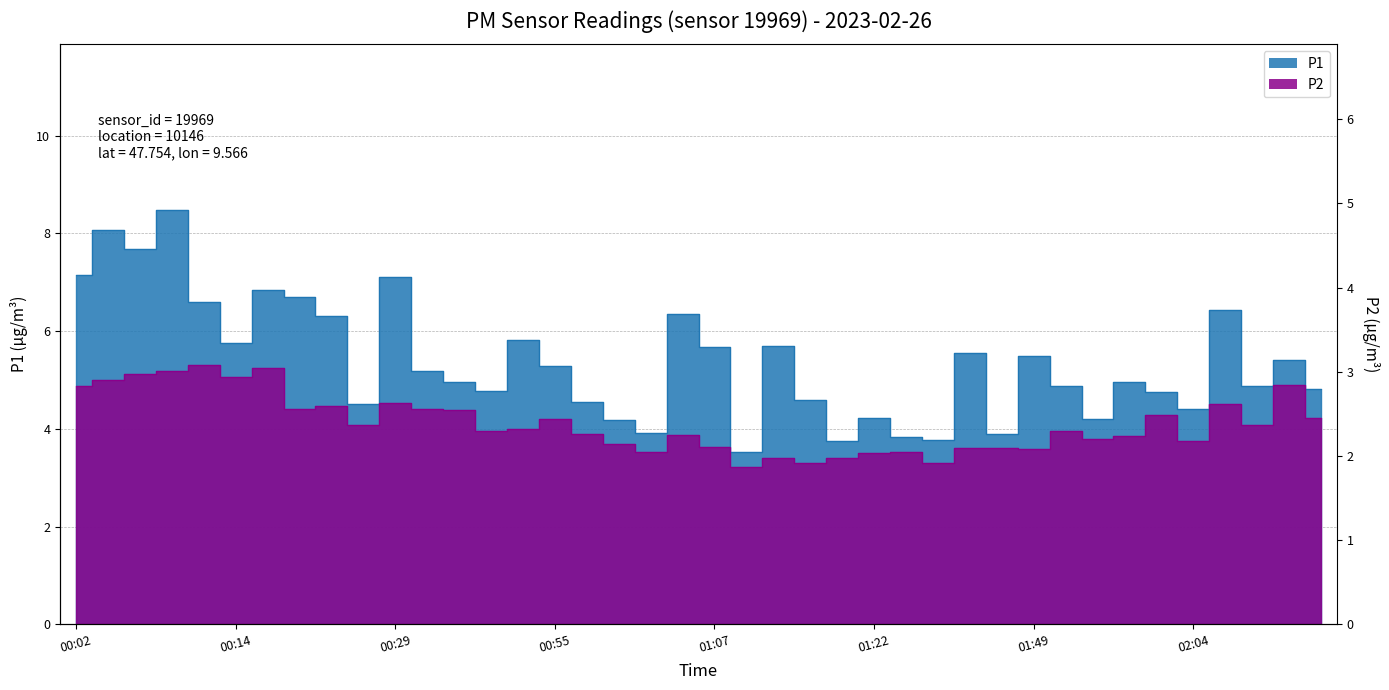

Rank the series by their average value, from highest to lowest.

P1, P2